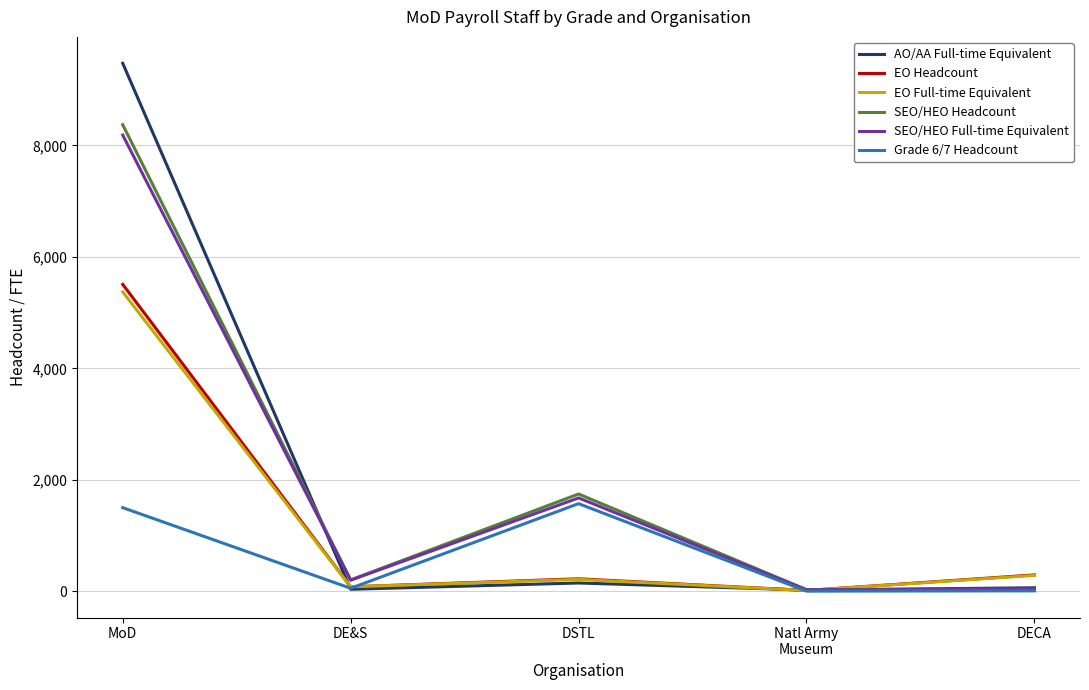

What is the minimum value for SEO/HEO Full-time Equivalent?

29.8